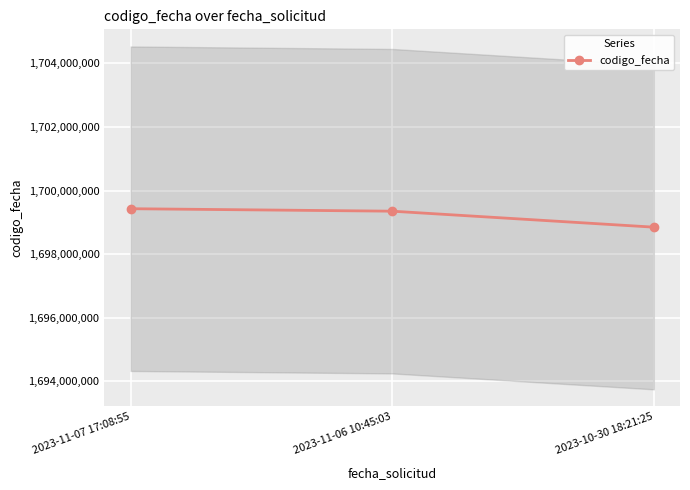

Rank the categories by value from highest to lowest.

2023-11-07 17:08:55, 2023-11-06 10:45:03, 2023-10-30 18:21:25